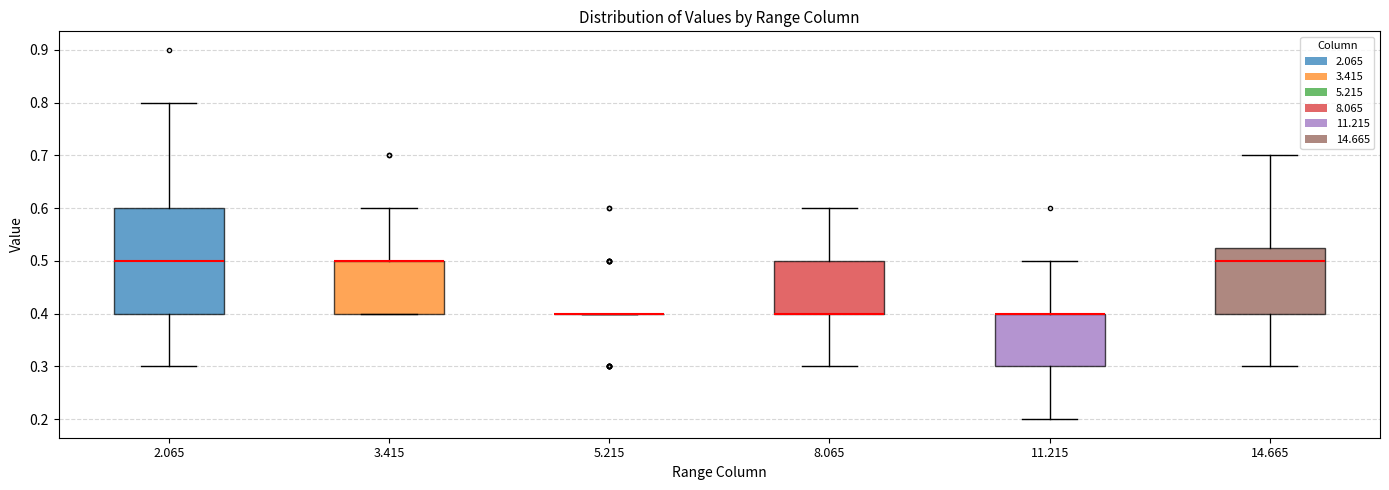

Reading left to right, read every box against the y-axis: the position of its median line, the range the box covers, and the ends of its whiskers. The values are not printed on the chart, so give them approximately, as read against the axis.

2.065: median 0.50, box 0.40 to 0.60, whiskers 0.30 to 0.80
3.415: median 0.50 (drawn on the box's upper edge), box 0.40 to 0.50, whiskers 0.40 to 0.60
5.215: box collapsed to a line at 0.40, whiskers 0.40 to 0.40
8.065: median 0.40 (drawn on the box's lower edge), box 0.40 to 0.50, whiskers 0.30 to 0.60
11.215: median 0.40 (drawn on the box's upper edge), box 0.30 to 0.40, whiskers 0.20 to 0.50
14.665: median 0.50, box 0.40 to 0.53, whiskers 0.30 to 0.70